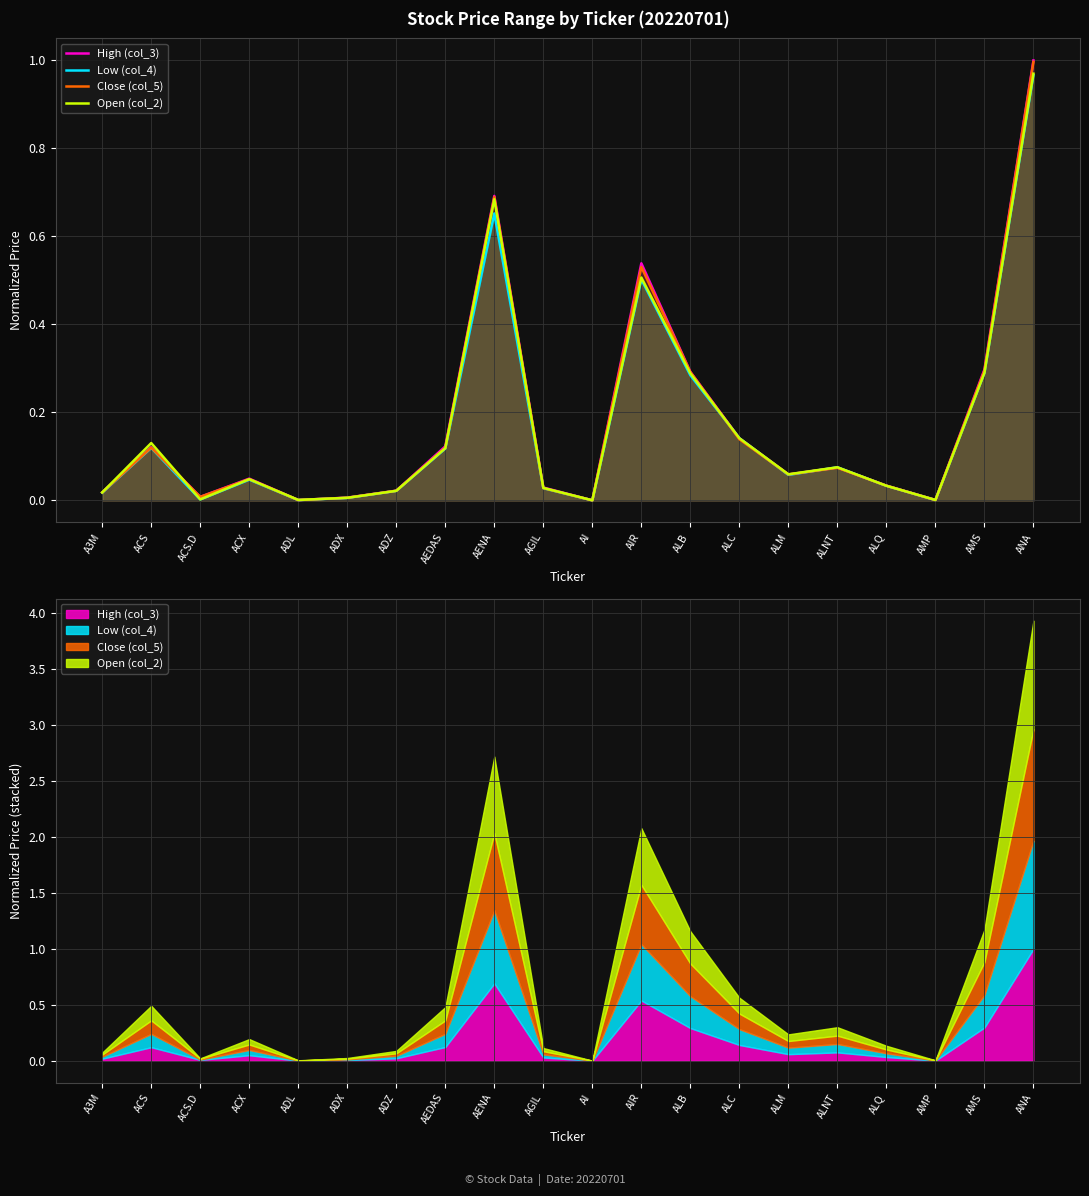

Which category has the highest value in the High (col_3) series?

ANA